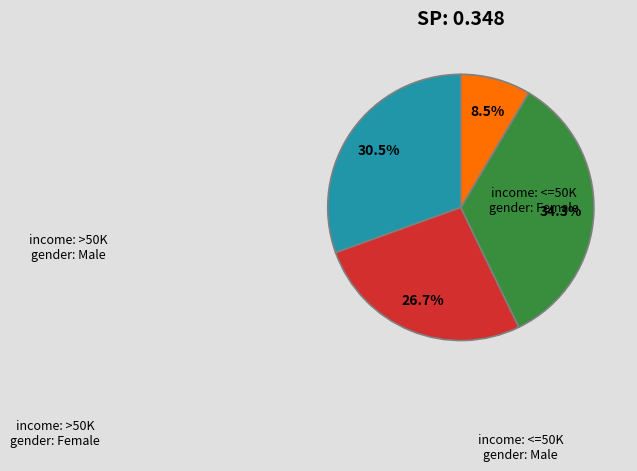

Is there any slice that represents more than half of the pie?

No